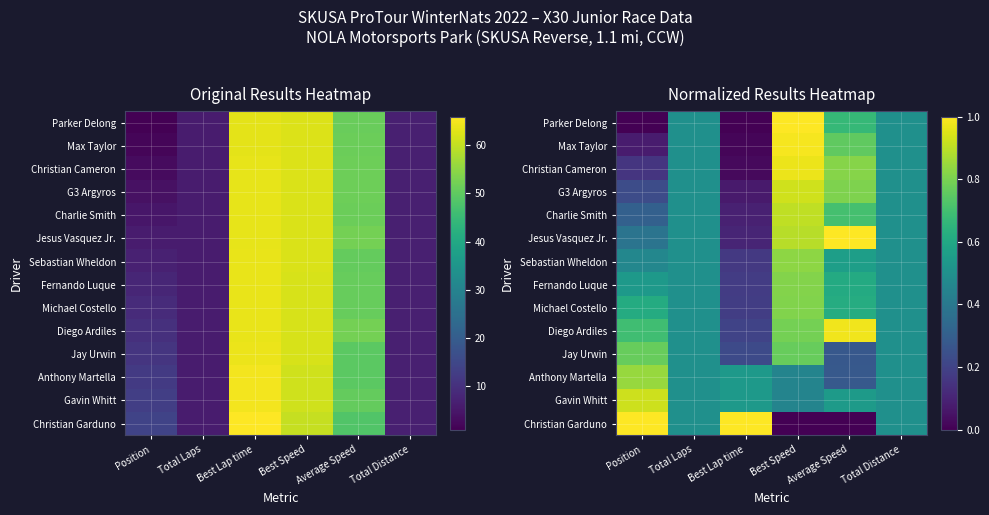

What is the total value across all series at Best Speed?

10.6